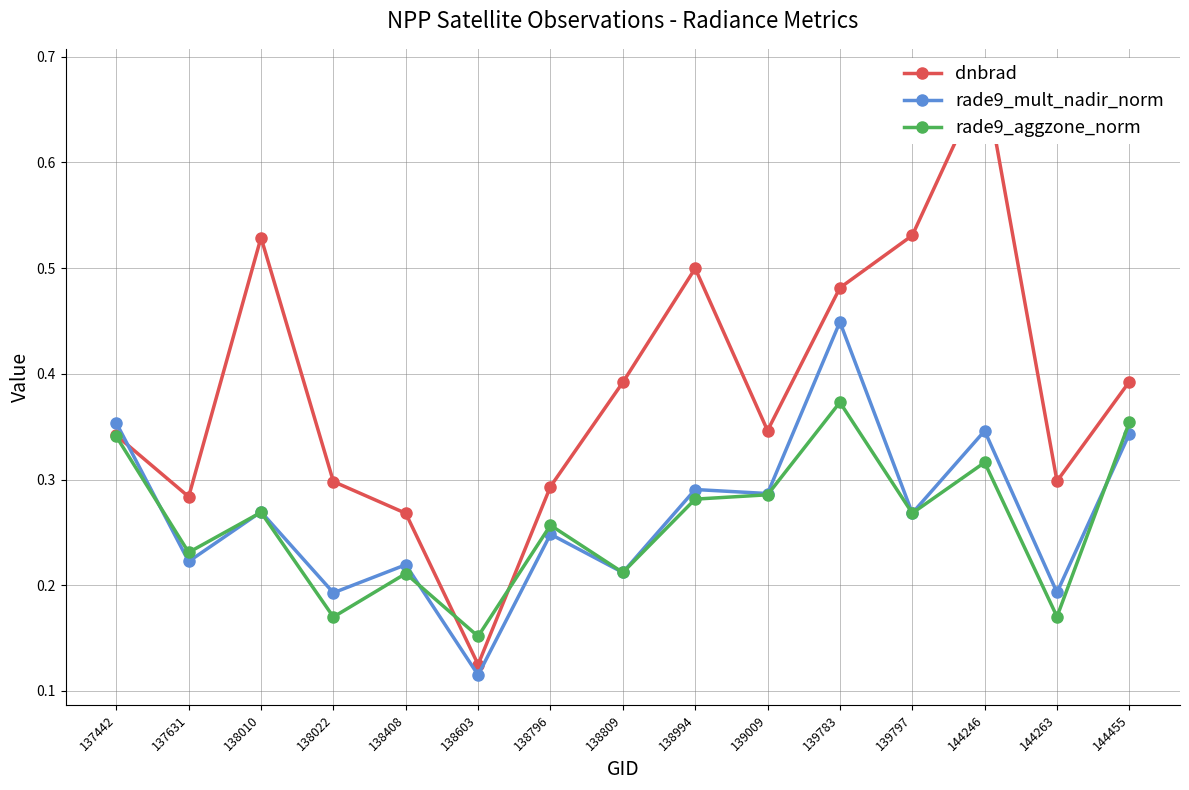

Which label corresponds to the largest value in the chart?

144246